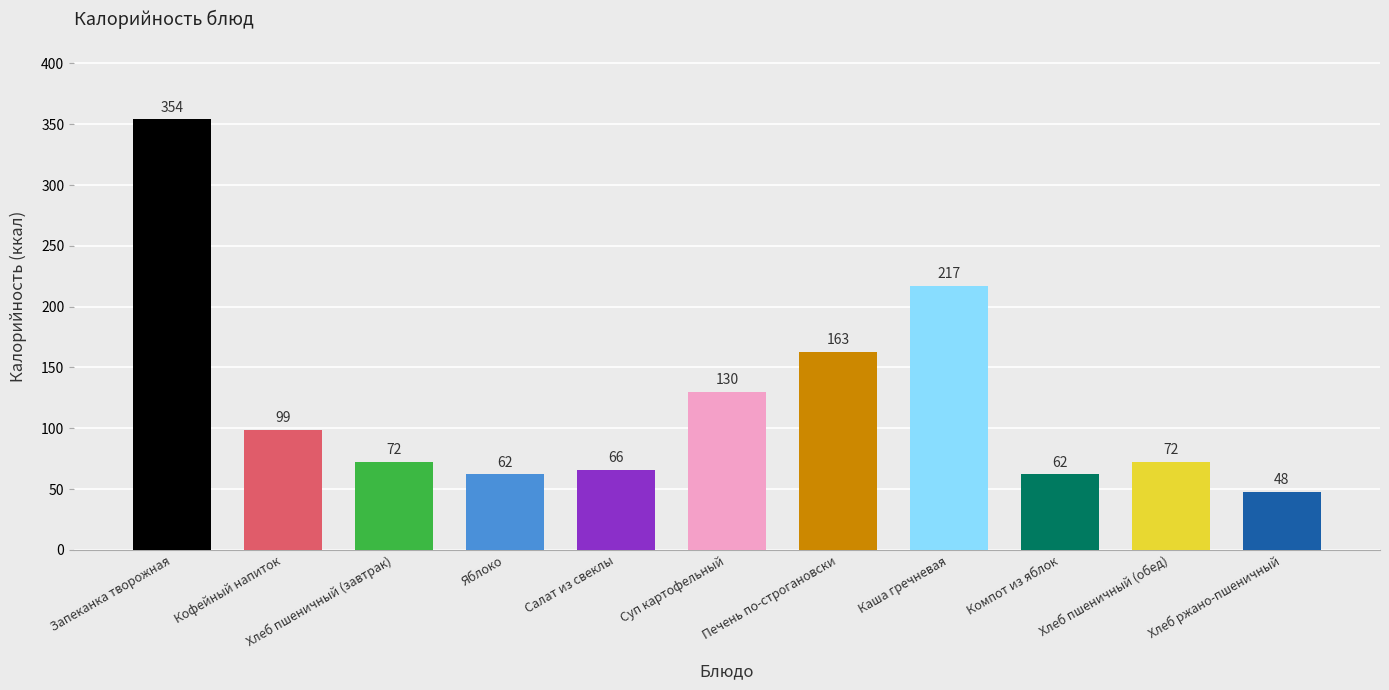

What is the change in value from Яблоко to Каша гречневая?

+155